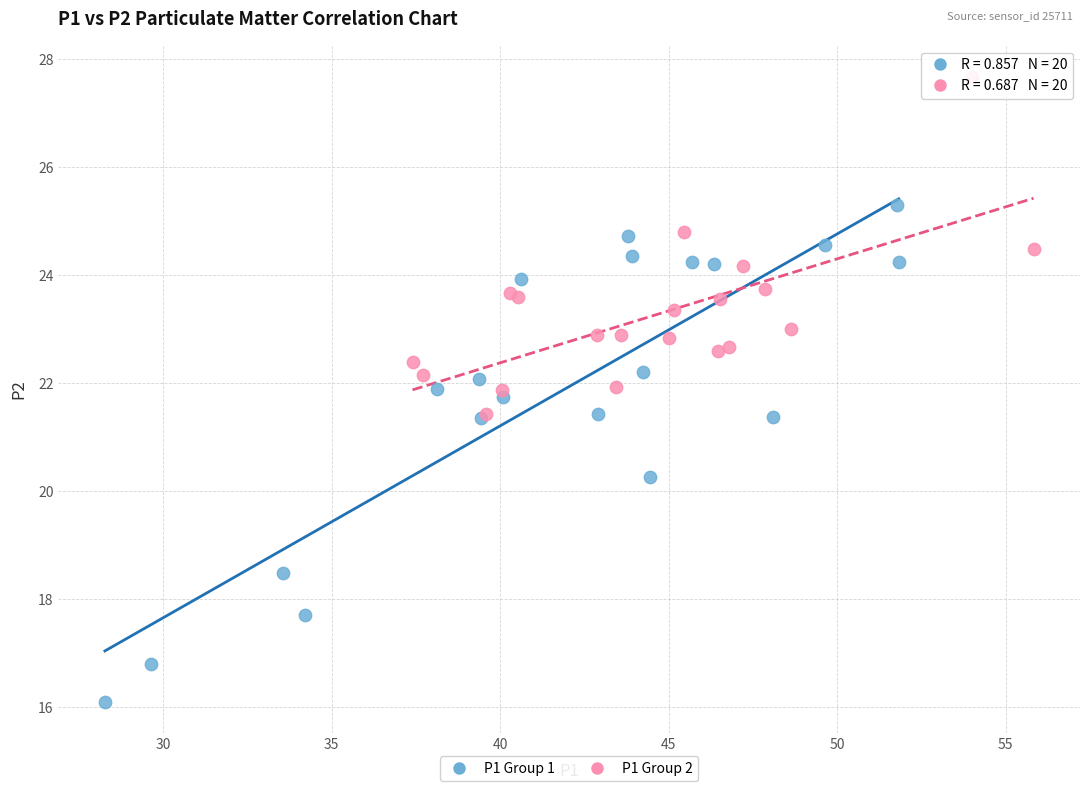

Which series contains the lowest Y value?

P1 Group 1